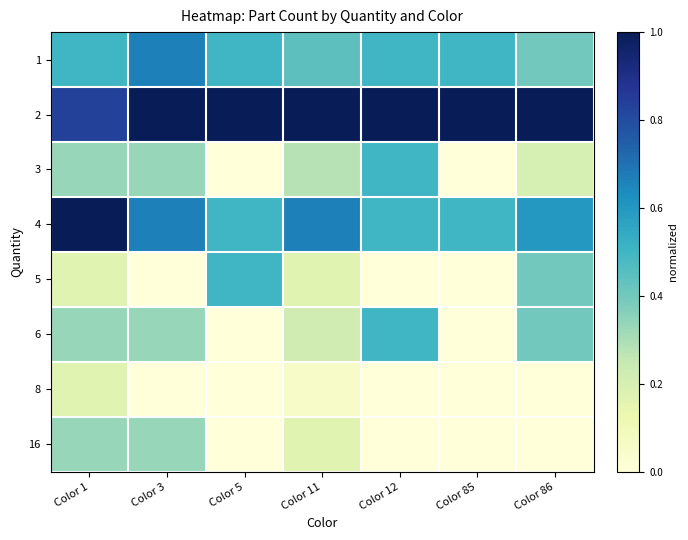

Reading left to right, extract all data points from this chart.

1: Color 1=0.5	Color 3=0.7	Color 5=0.5	Color 11=0.4	Color 12=0.5	Color 85=0.5	Color 86=0.4
2: Color 1=0.8	Color 3=1.0	Color 5=1.0	Color 11=1.0	Color 12=1.0	Color 85=1.0	Color 86=1.0
3: Color 1=0.3	Color 3=0.3	Color 5=0.0	Color 11=0.3	Color 12=0.5	Color 85=0.0	Color 86=0.2
4: Color 1=1.0	Color 3=0.7	Color 5=0.5	Color 11=0.7	Color 12=0.5	Color 85=0.5	Color 86=0.6
5: Color 1=0.2	Color 3=0.0	Color 5=0.5	Color 11=0.2	Color 12=0.0	Color 85=0.0	Color 86=0.4
6: Color 1=0.3	Color 3=0.3	Color 5=0.0	Color 11=0.2	Color 12=0.5	Color 85=0.0	Color 86=0.4
8: Color 1=0.2	Color 3=0.0	Color 5=0.0	Color 11=0.1	Color 12=0.0	Color 85=0.0	Color 86=0.0
16: Color 1=0.3	Color 3=0.3	Color 5=0.0	Color 11=0.2	Color 12=0.0	Color 85=0.0	Color 86=0.0